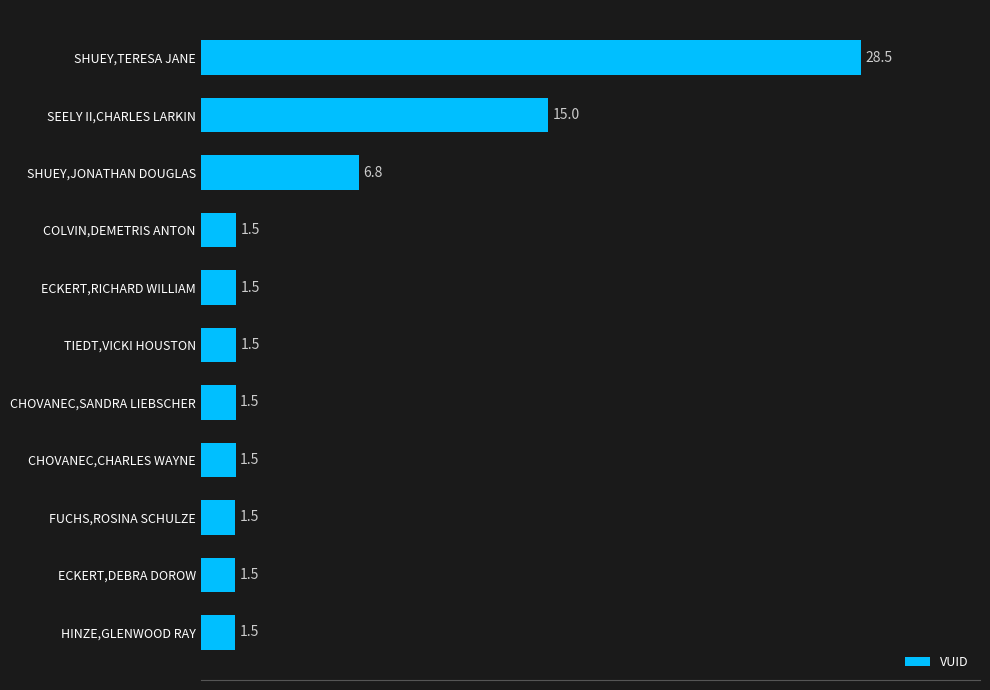

What is the label of the 3rd bar from the bottom?

FUCHS,ROSINA SCHULZE